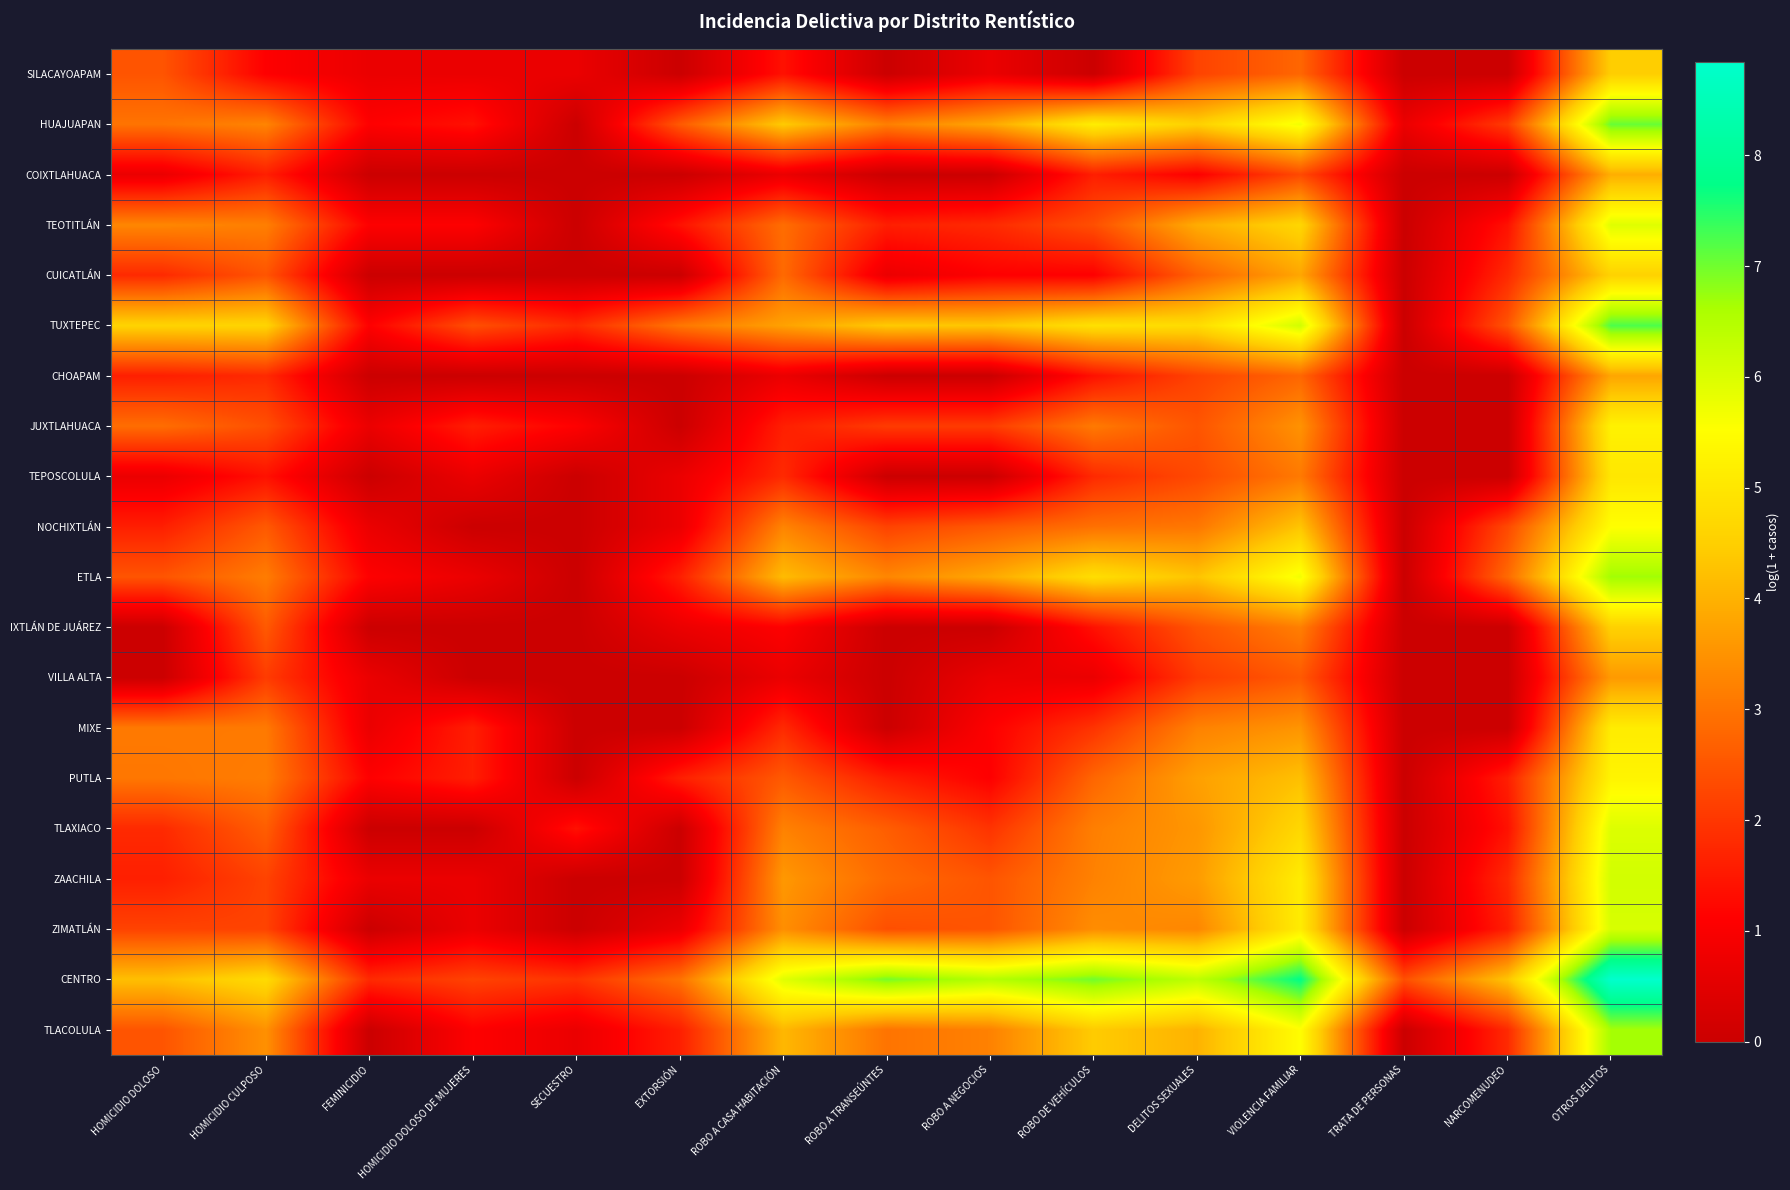

Rank the series at NARCOMENUDEO from lowest to highest value.

SILACAYOAPAM, COIXTLAHUACA, CHOAPAM, JUXTLAHUACA, TEPOSCOLULA, IXTLÁN DE JUÁREZ, VILLA ALTA, MIXE, TEOTITLÁN, TLAXIACO, PUTLA, ZIMATLÁN, CUICATLÁN, ZAACHILA, TLACOLULA, HUAJUAPAN, NOCHIXTLÁN, TUXTEPEC, ETLA, CENTRO